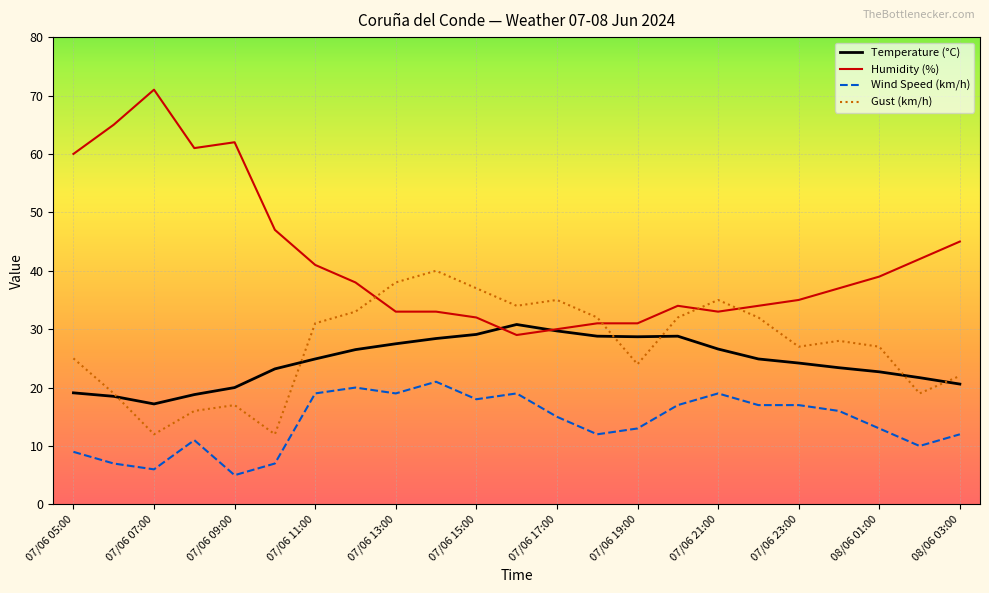

Is this an area chart (filled region under the line)?

No